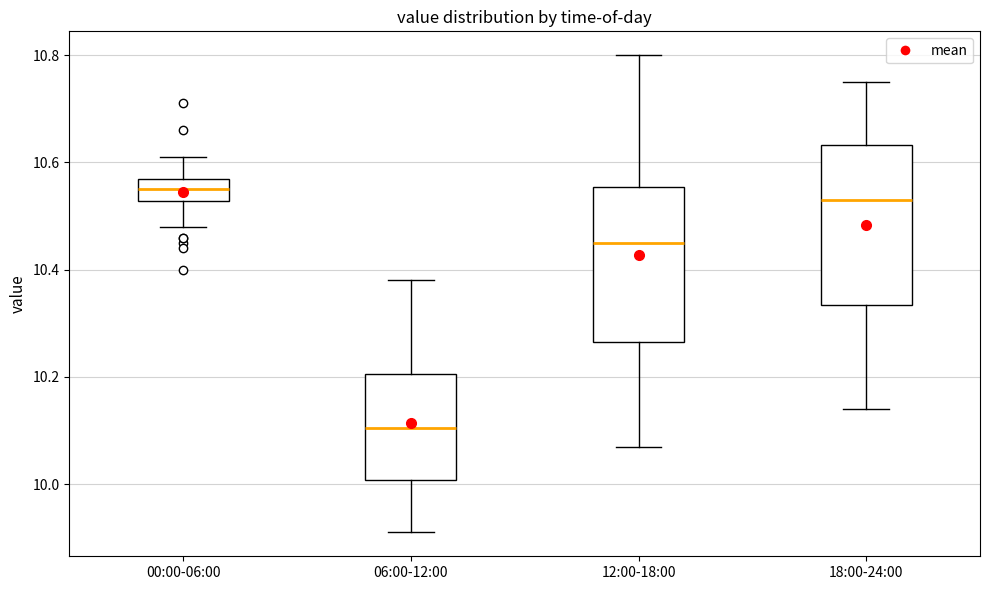

Reading left to right, read every box against the y-axis: the position of its median line, the range the box covers, and the ends of its whiskers. The values are not printed on the chart, so give them approximately, as read against the axis.

00:00-06:00: median 10.56, box 10.52 to 10.58, whiskers 10.48 to 10.62
06:00-12:00: median 10.10, box 10.00 to 10.20, whiskers 9.92 to 10.38
12:00-18:00: median 10.46, box 10.26 to 10.56, whiskers 10.08 to 10.80
18:00-24:00: median 10.54, box 10.34 to 10.64, whiskers 10.14 to 10.76